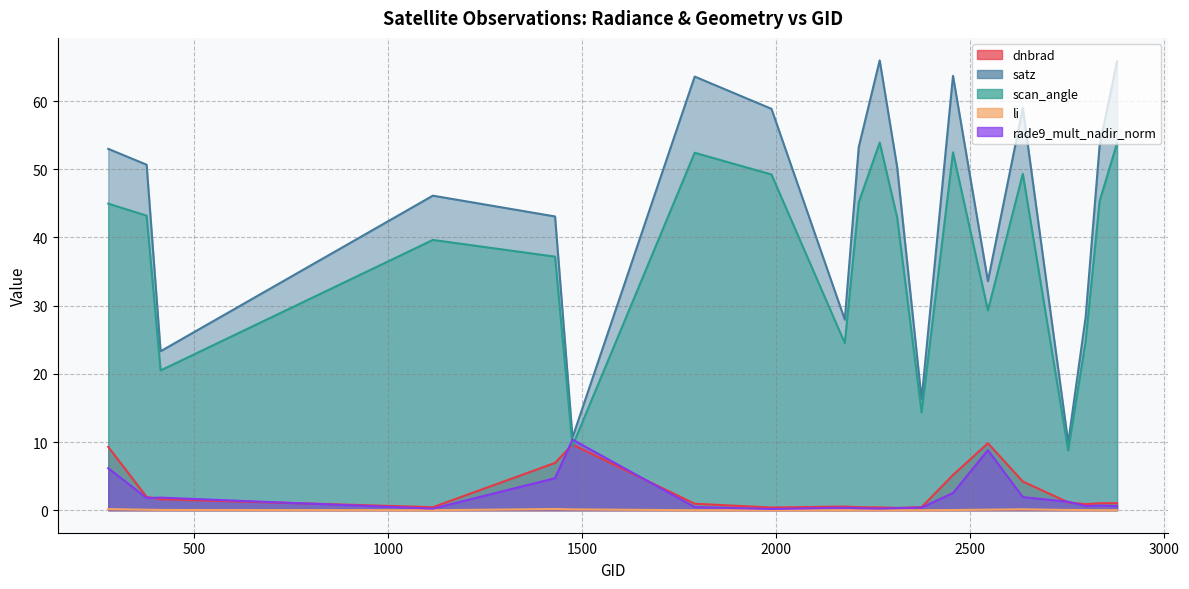

At 2177, list the series in order from largest to smallest.

satz, scan_angle, dnbrad, rade9_mult_nadir_norm, li